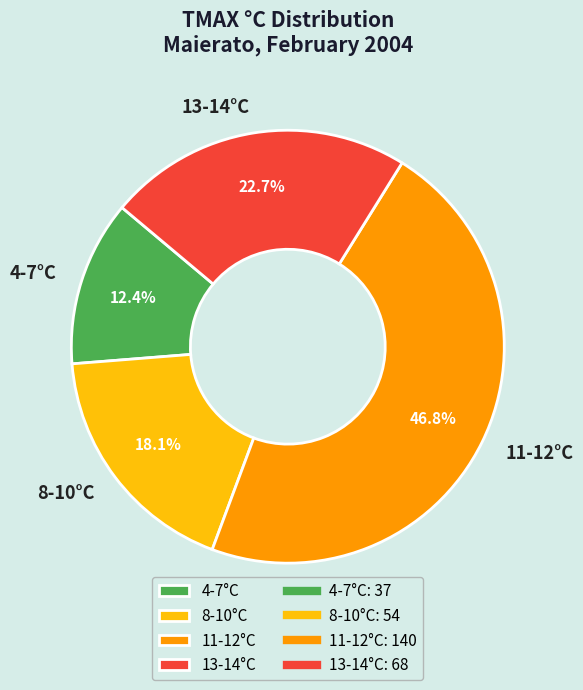

Which has a higher value, 4-7°C or 13-14°C?

13-14°C